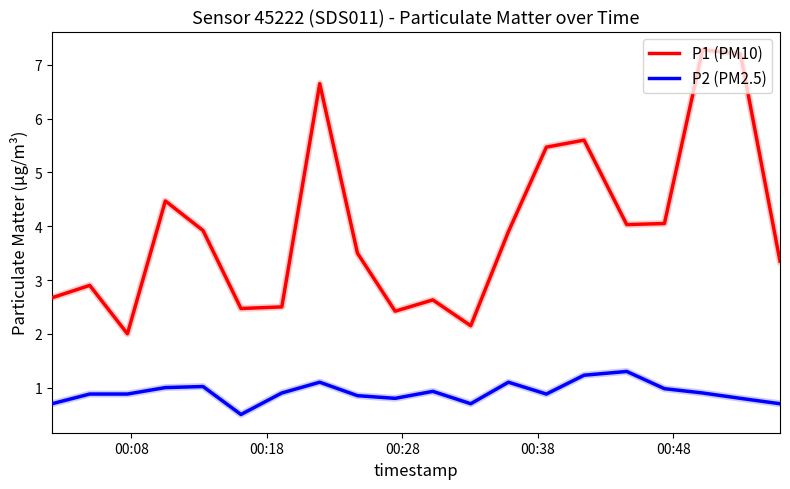

What is the difference between the maximum and minimum values in the P2 (PM2.5) series?

0.8